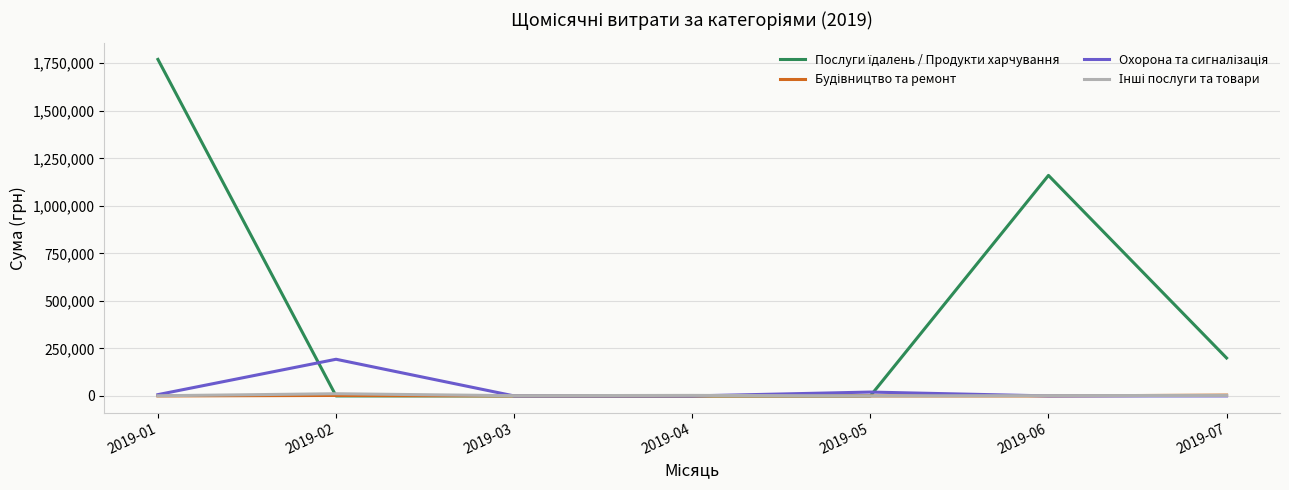

At which category is the sum across all series the highest?

2019-01